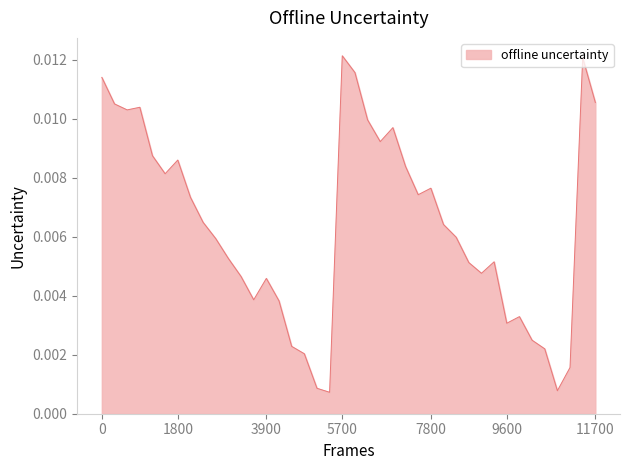

How many points are lower than both their immediate neighbors (excluding endpoints)?

9